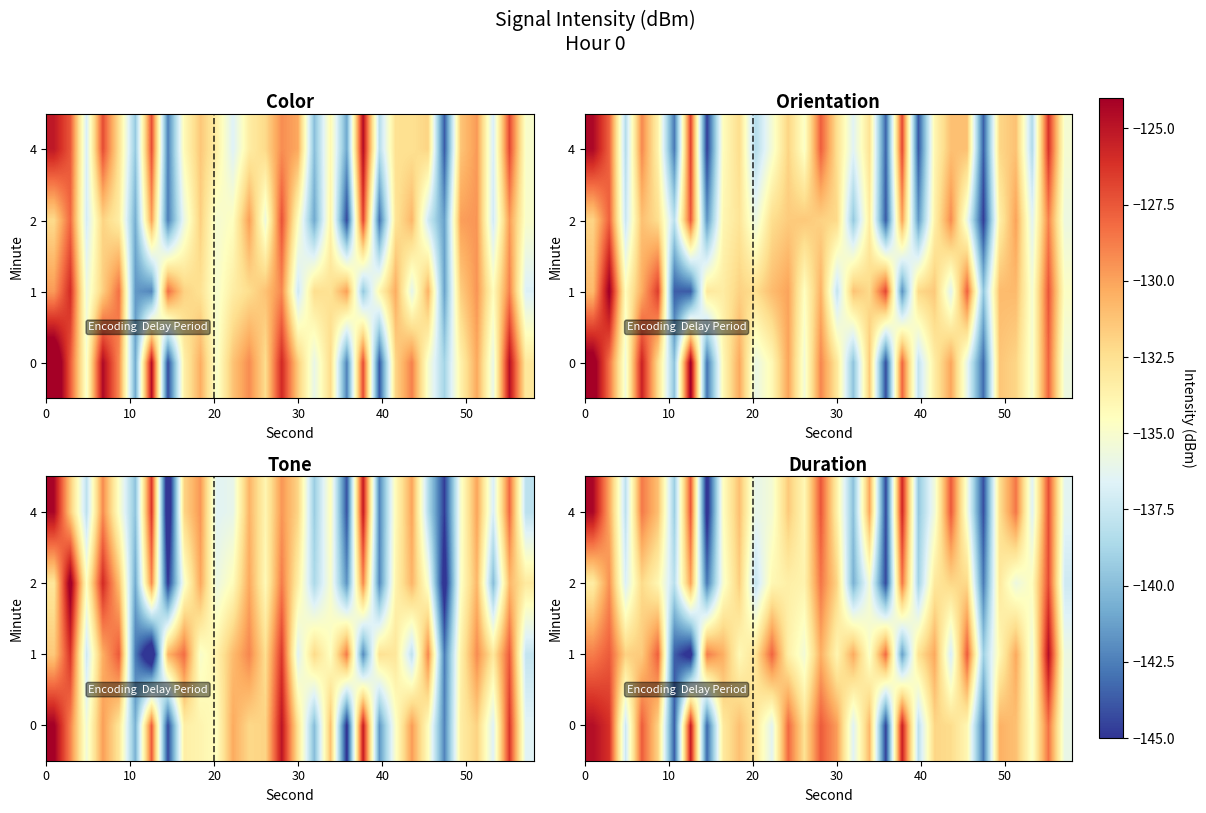

Read the row_1 value at 26.

-130.2